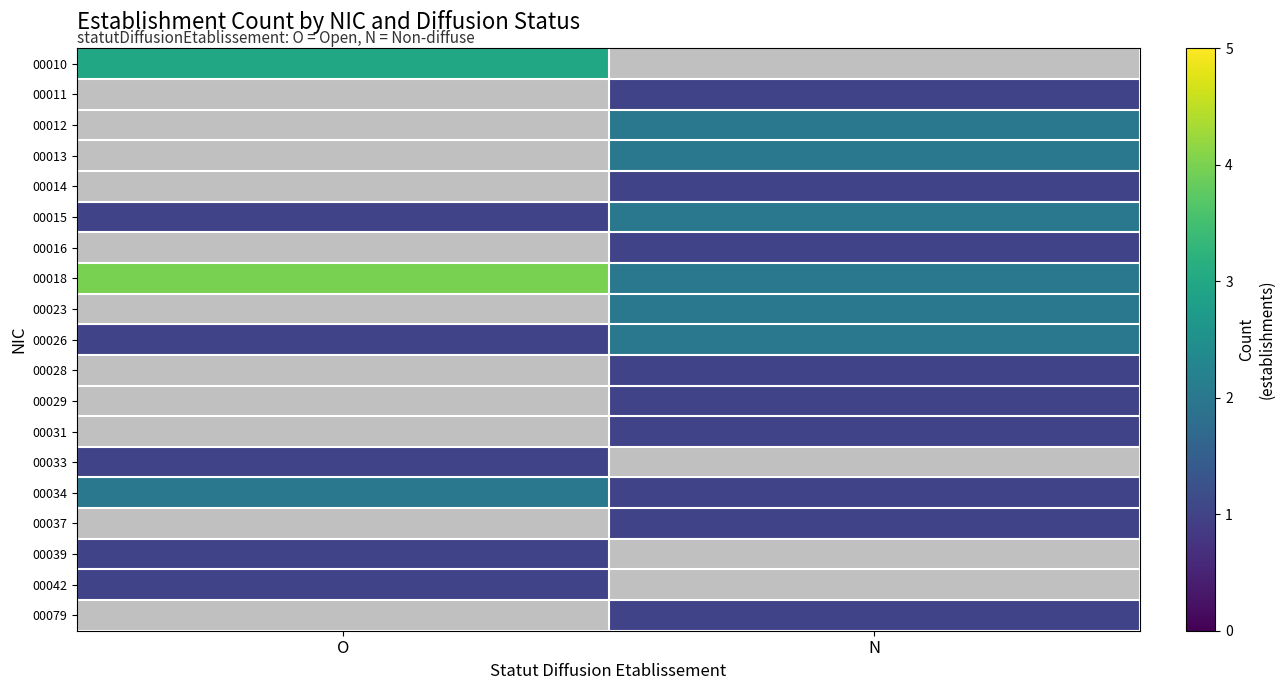

True or false: 00026 has a value of 0.6 at O.

False